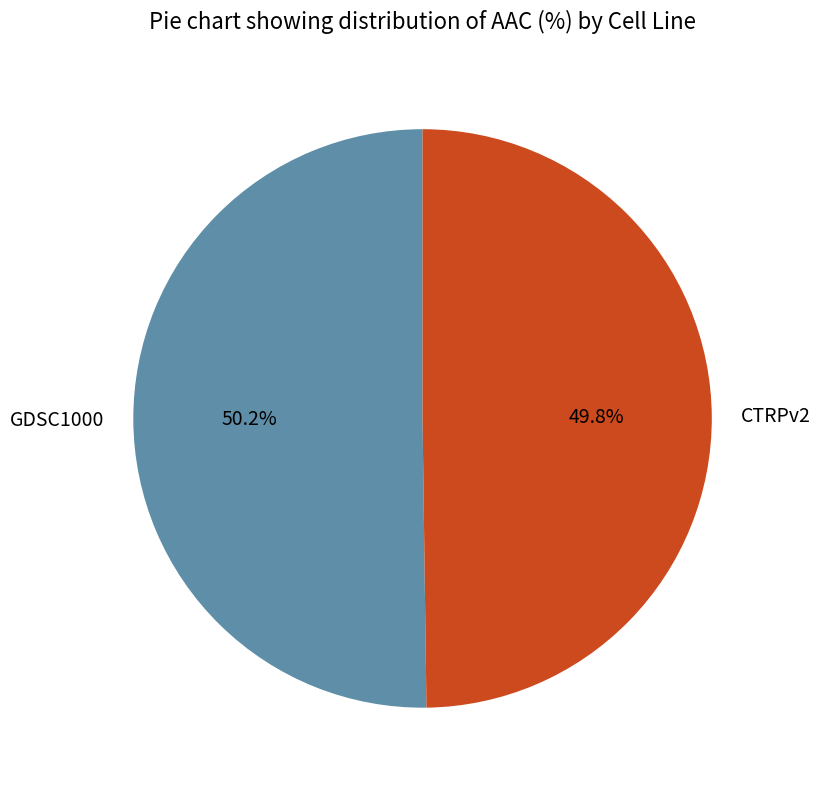

To the nearest percent, what percentage of the pie is GDSC1000?

50%